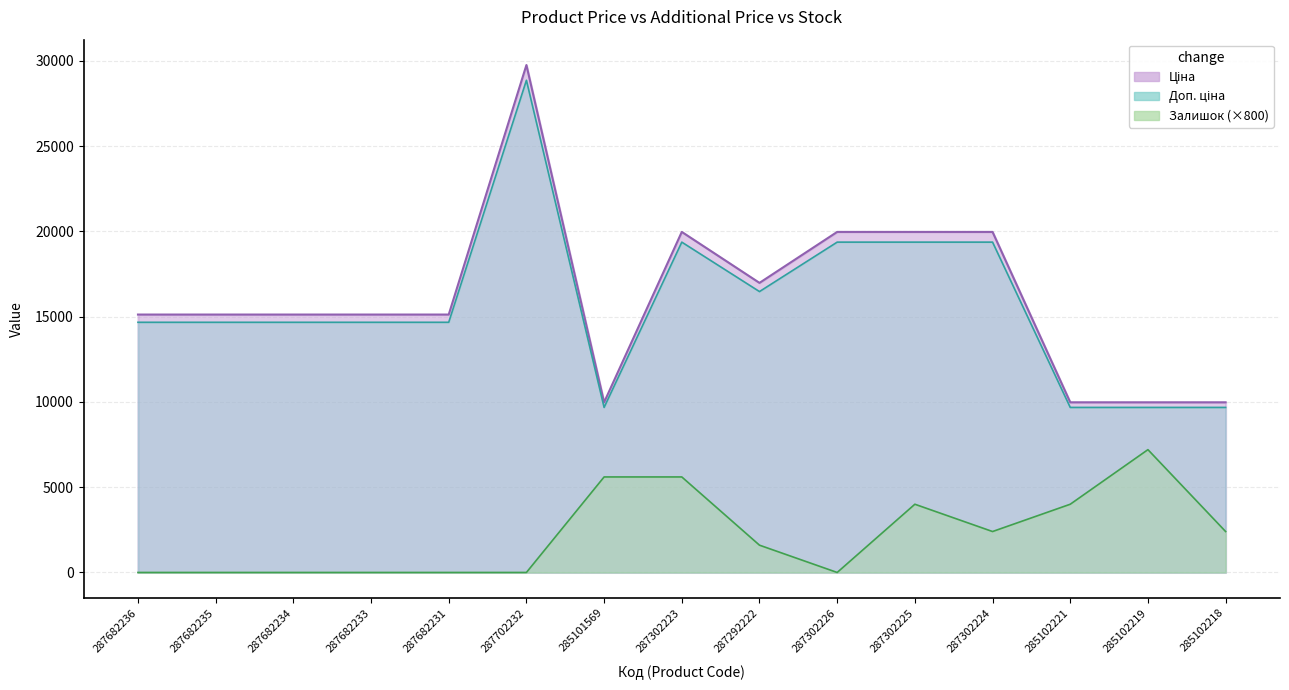

What is the approximate value of Доп. ціна at 287302226?

19365.2